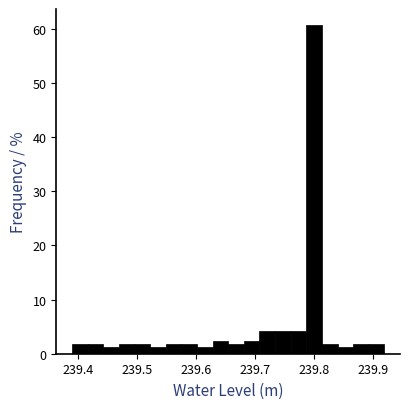

Read against the x-axis, roughly where is the centre of the tallest bar?

239.80